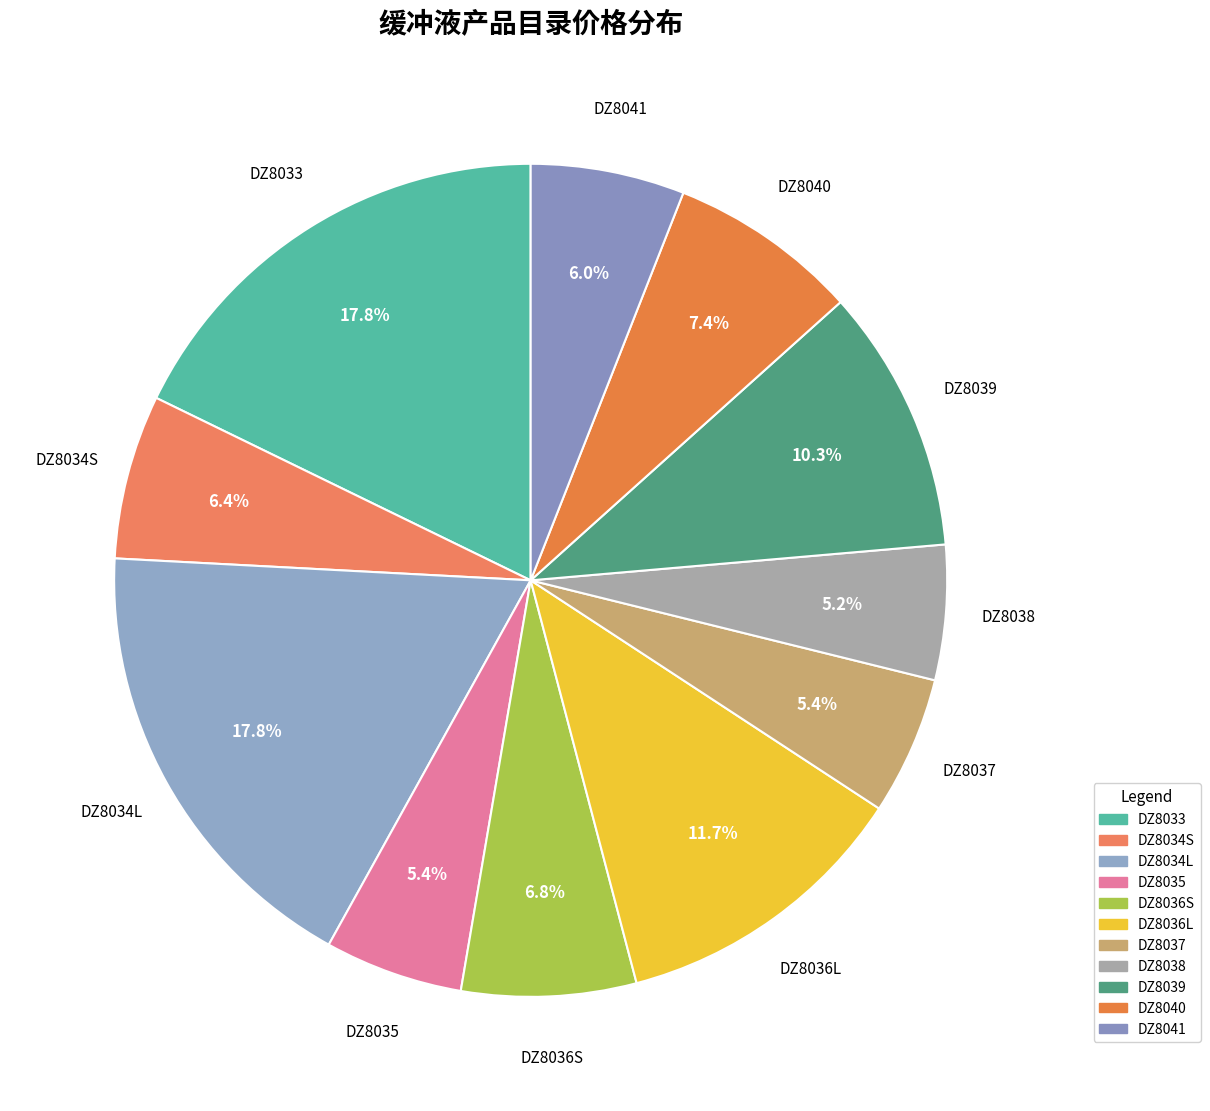

Does DZ8036L represent more than half of the total?

No